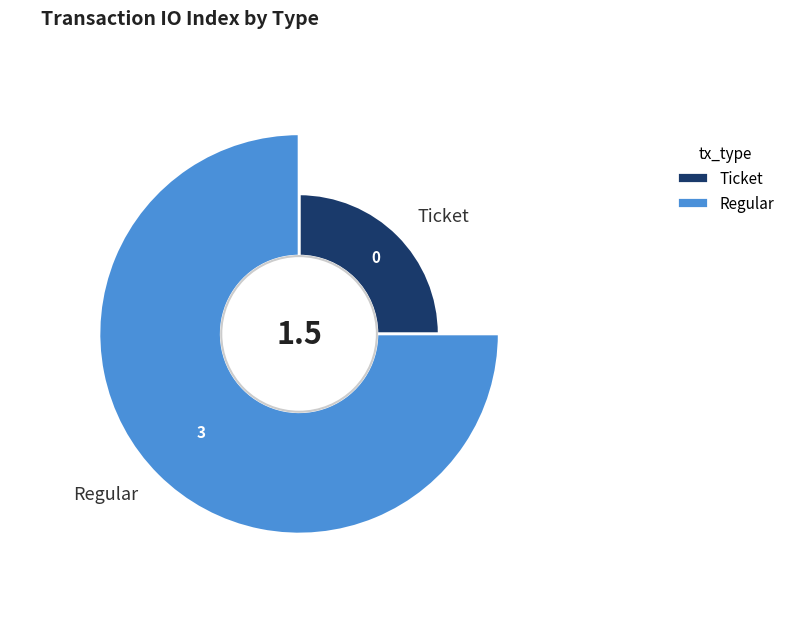

How many segments does this pie chart have?

2